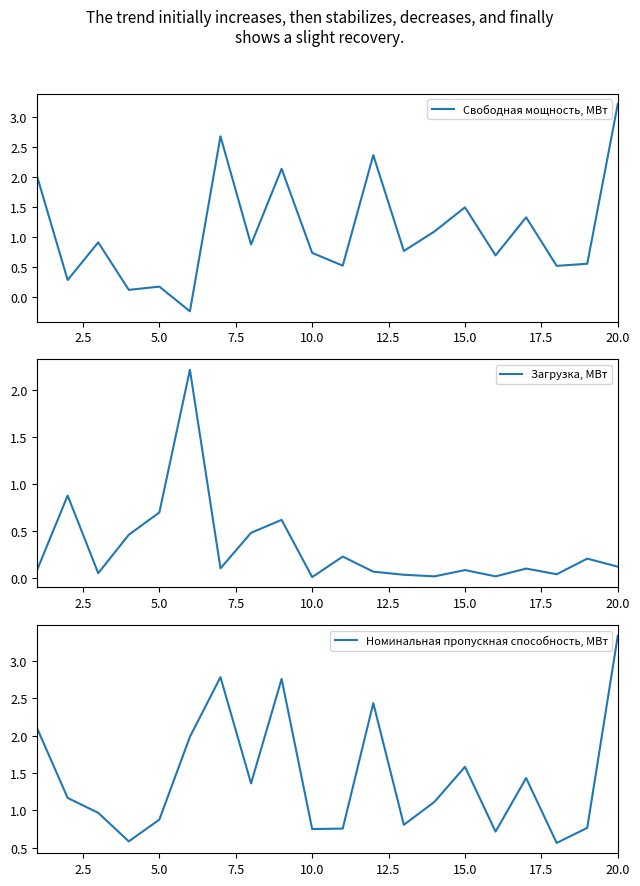

Which category has the highest value in the Свободная мощность, МВт series?

20.0